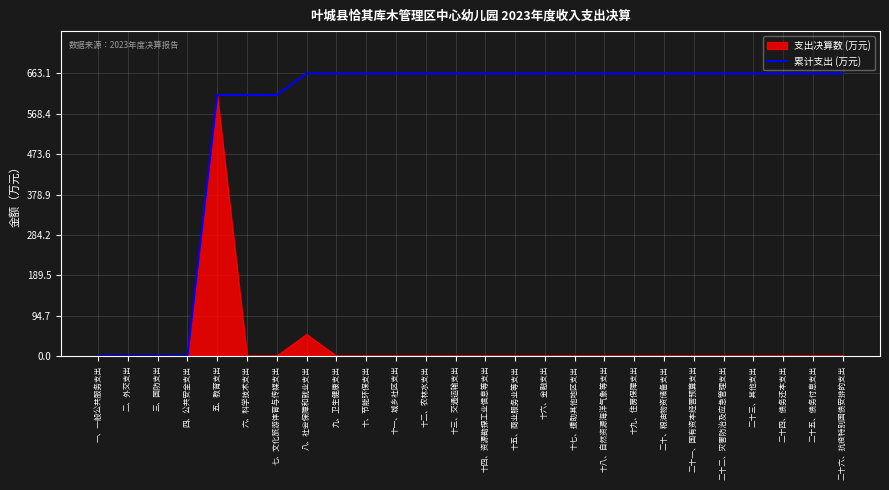

How many lines are shown in the chart?

2